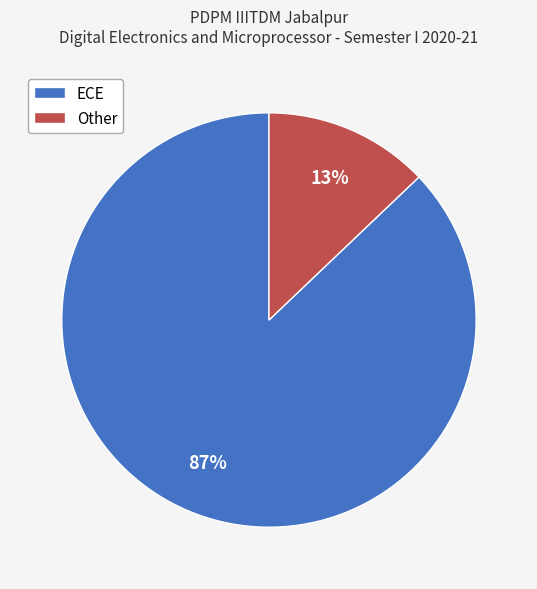

What percentage is the ECE slice, to the nearest percent?

87%